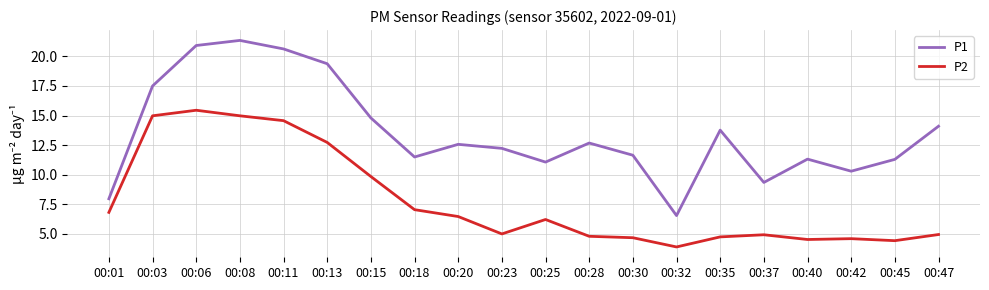

List the series in order of their peak value, highest first.

P1, P2